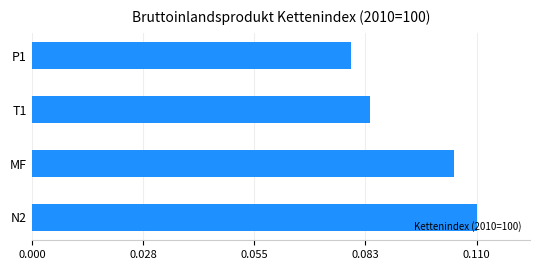

Are the bars horizontal?

Yes